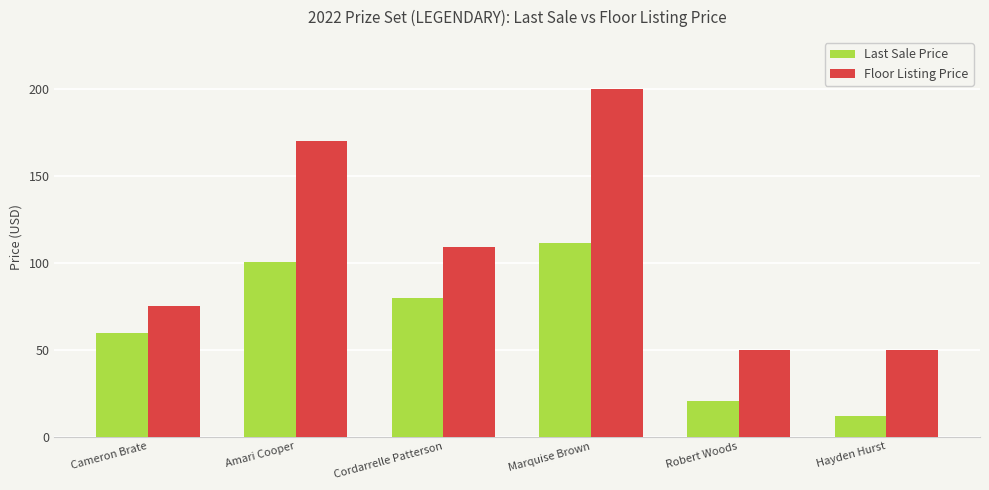

Which series has the largest range (max minus min)?

Floor Listing Price